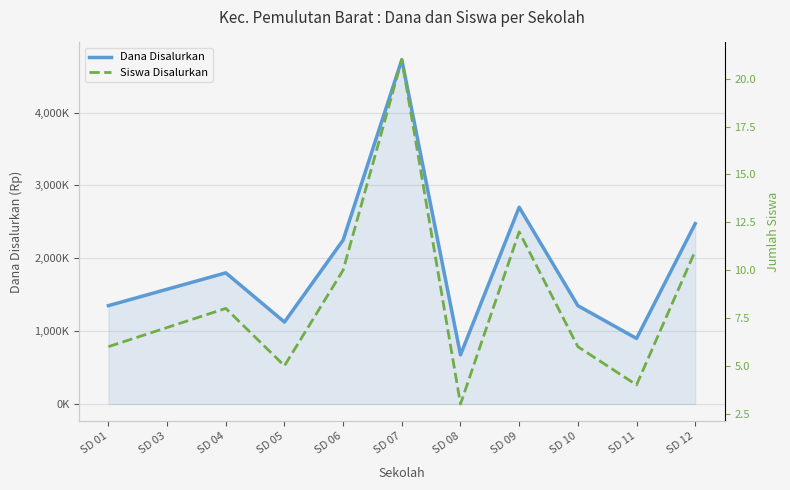

What is the spread (max minus min) of values at SD 08?

674997